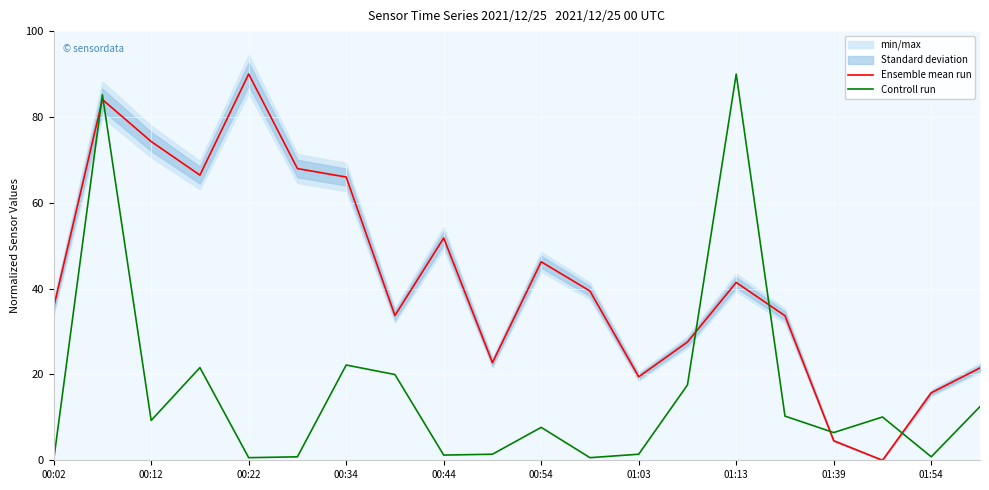

Is it true that Controll run equals 0.0 at 00:02?

True